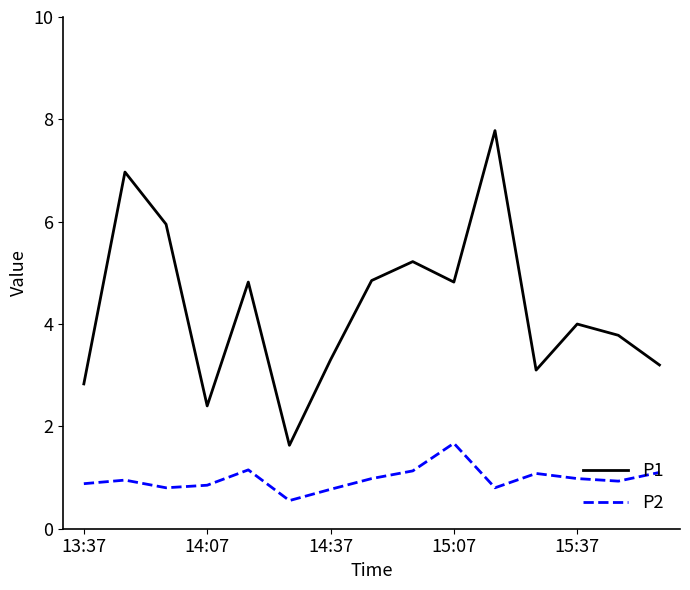

Which series has the largest range (max minus min)?

P1